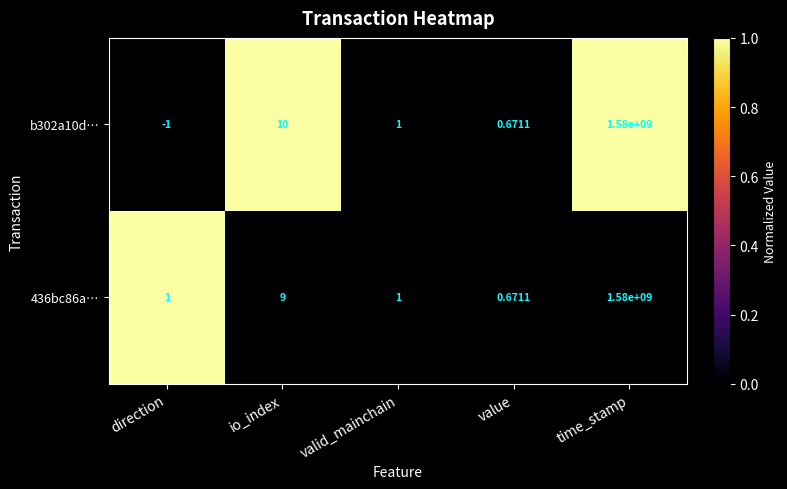

Where does the b302a10d… series first go above 1?

io_index